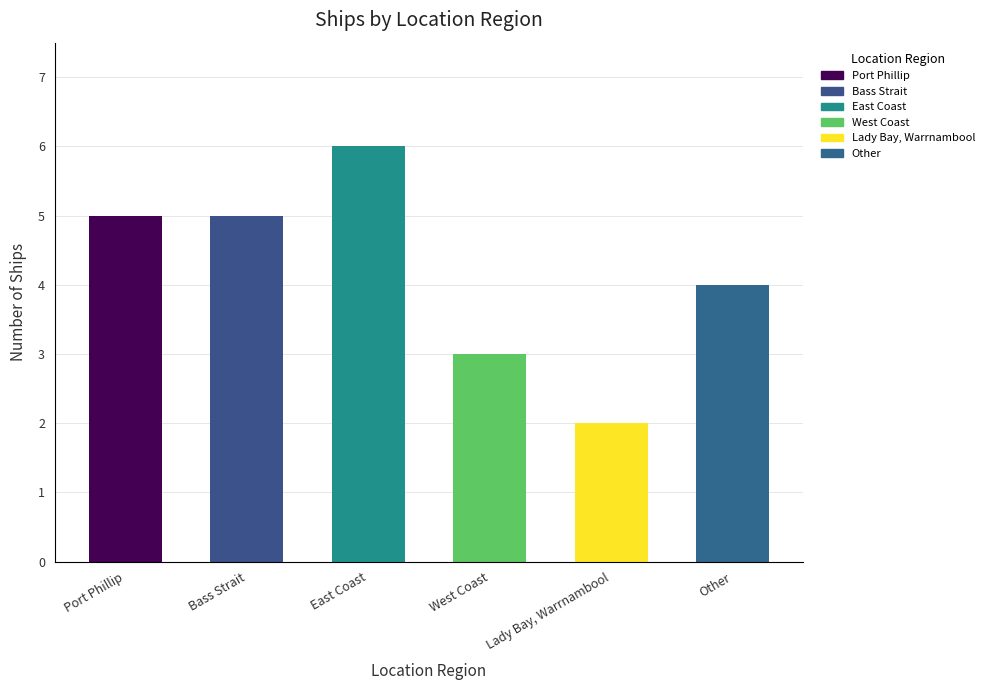

How many data points are less than 5?

3